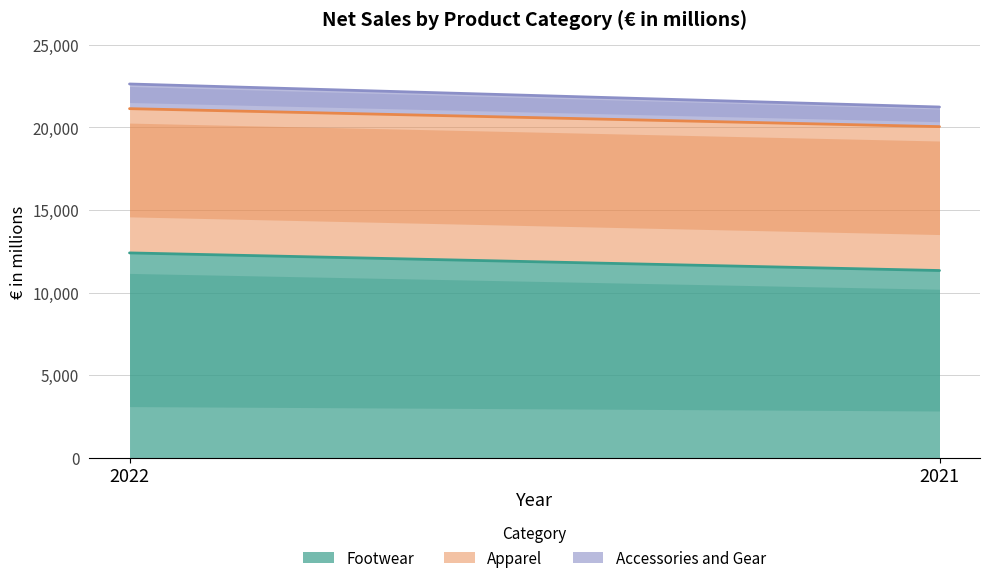

What is the minimum value for Accessories and Gear?

1187